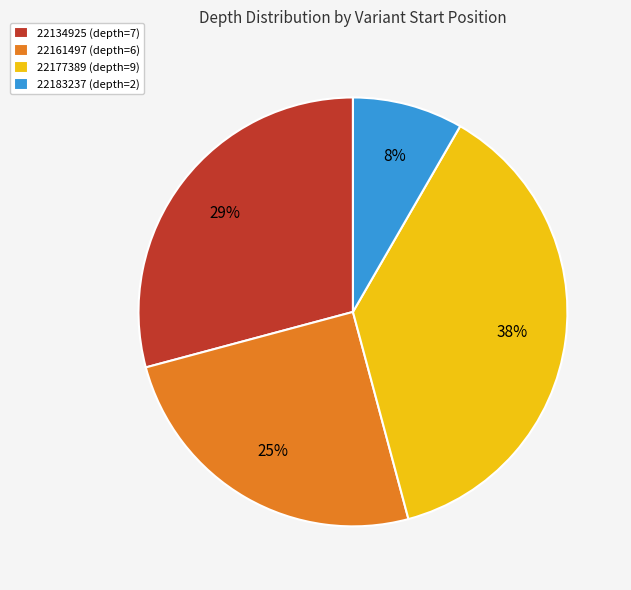

How many slices are in this pie chart?

4